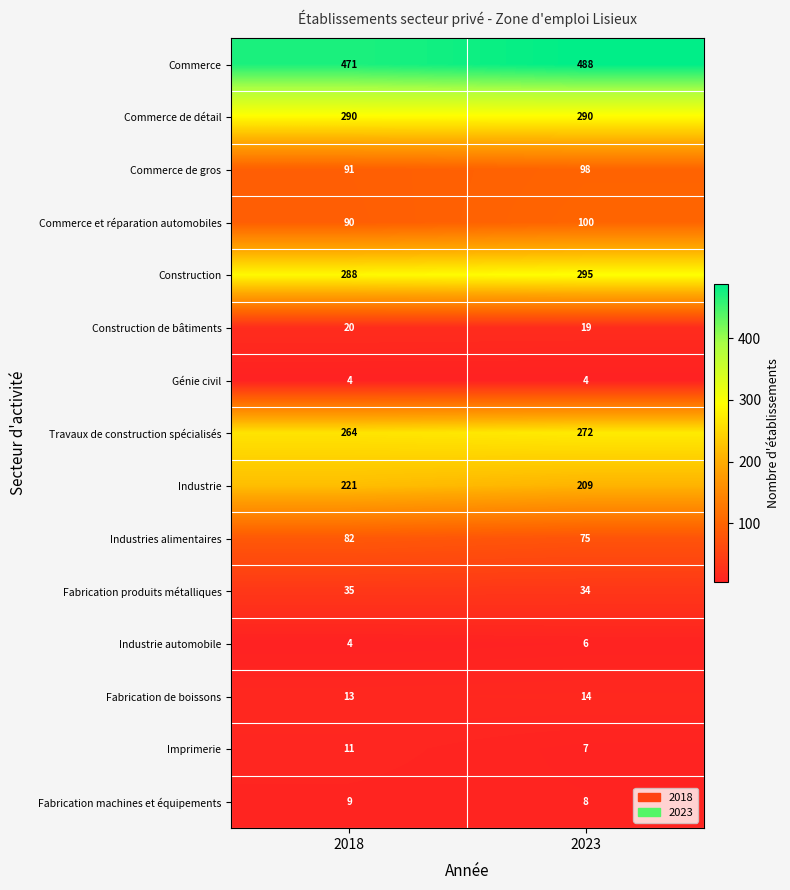

At which label does Fabrication de boissons reach its minimum?

2018